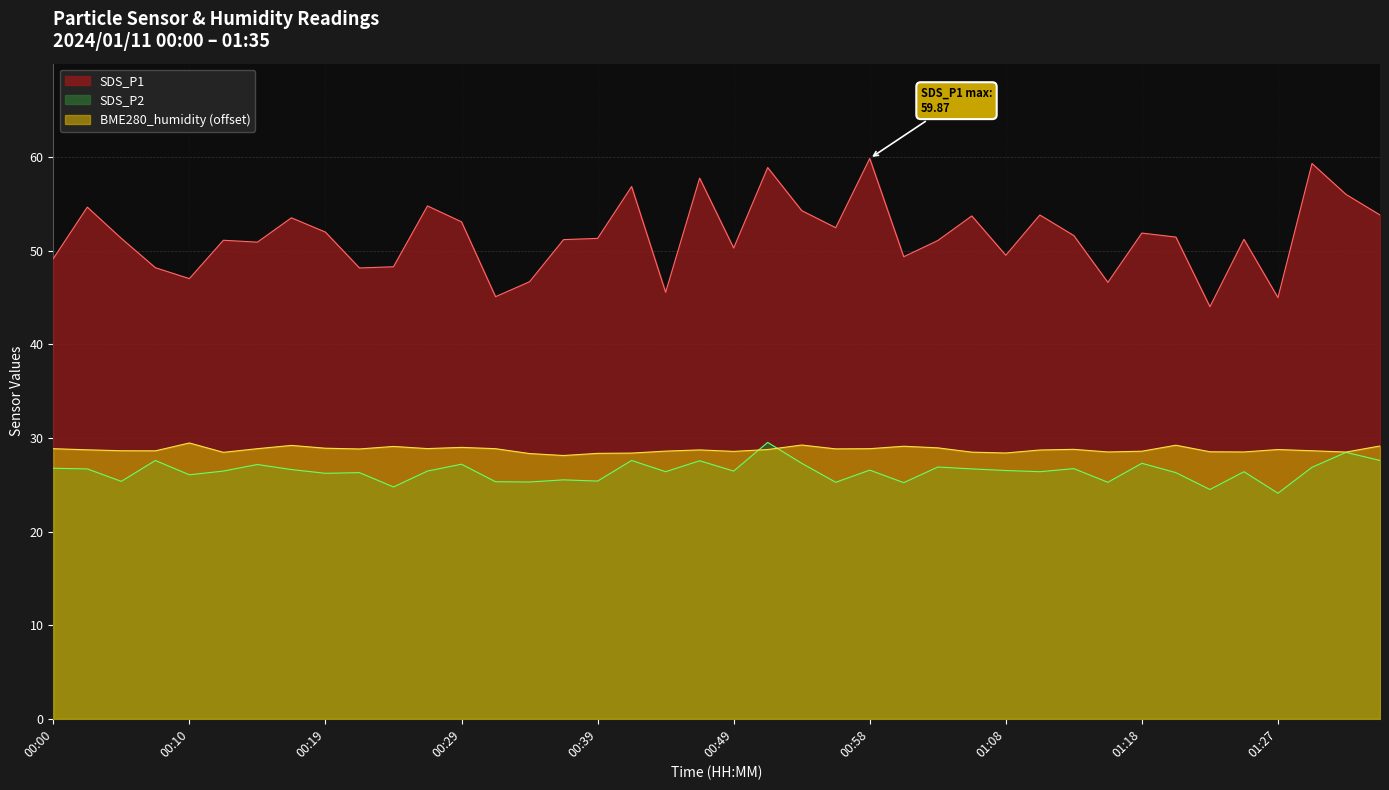

At which label is SDS_P1 closest to 51?

00:15